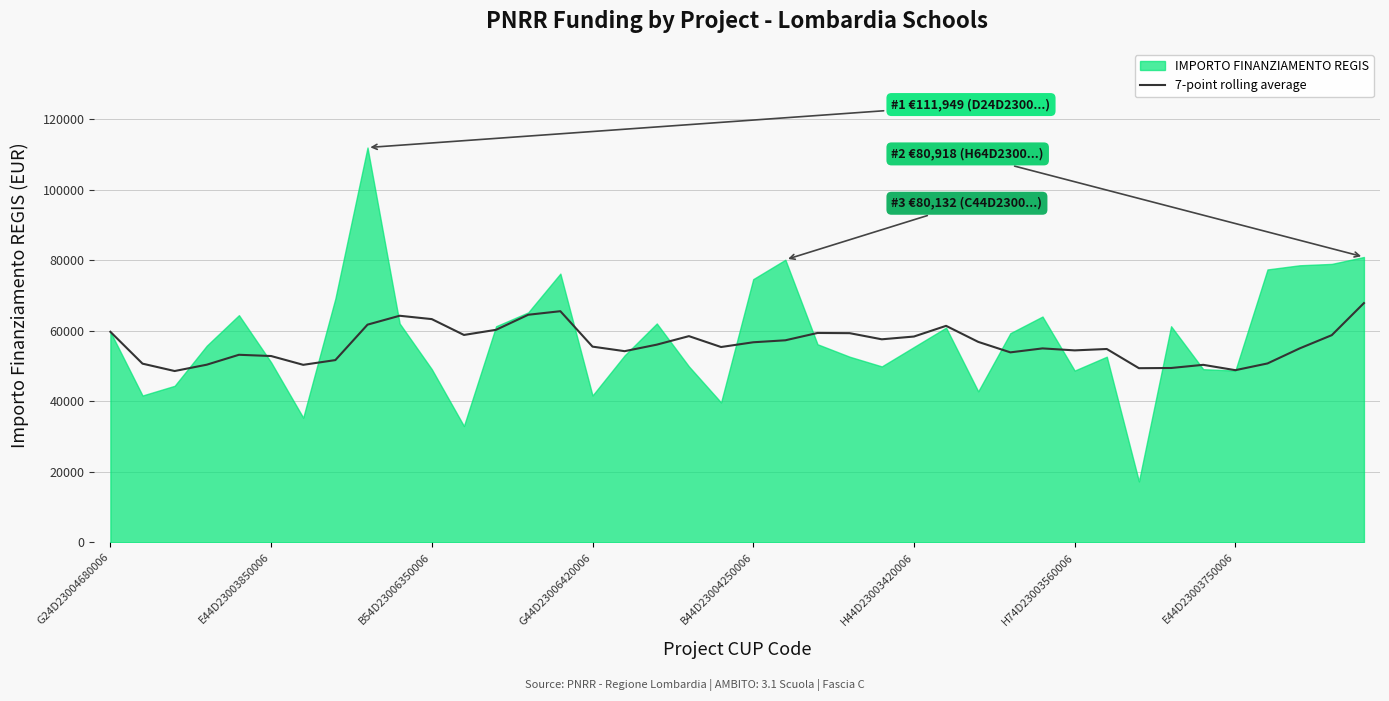

Is it true that the value at 13 is 64532.1?

True